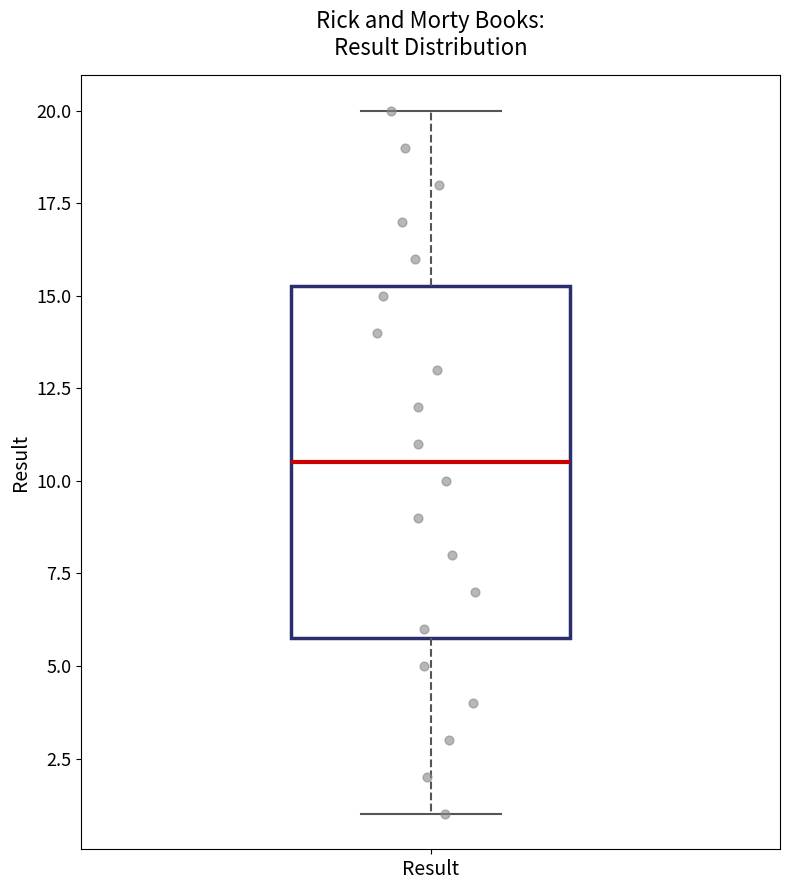

Read this box plot against the y-axis: the position of the median line, the range covered by the box, and the ends of both whiskers. The values are not printed on the chart, so give them approximately, as read against the axis.

median 10.5, box 6.0 to 15.5, whiskers 1.0 to 20.0